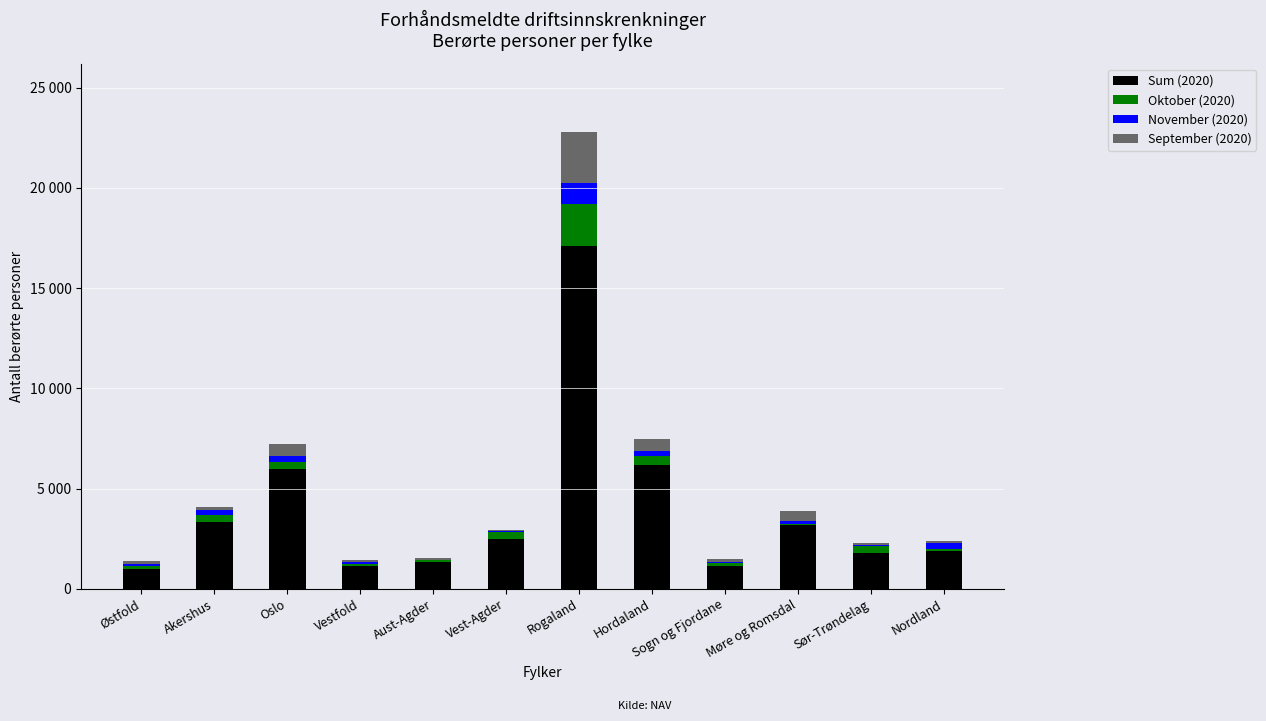

What are all the series names shown in the legend?

Sum (2020), Oktober (2020), November (2020), September (2020)